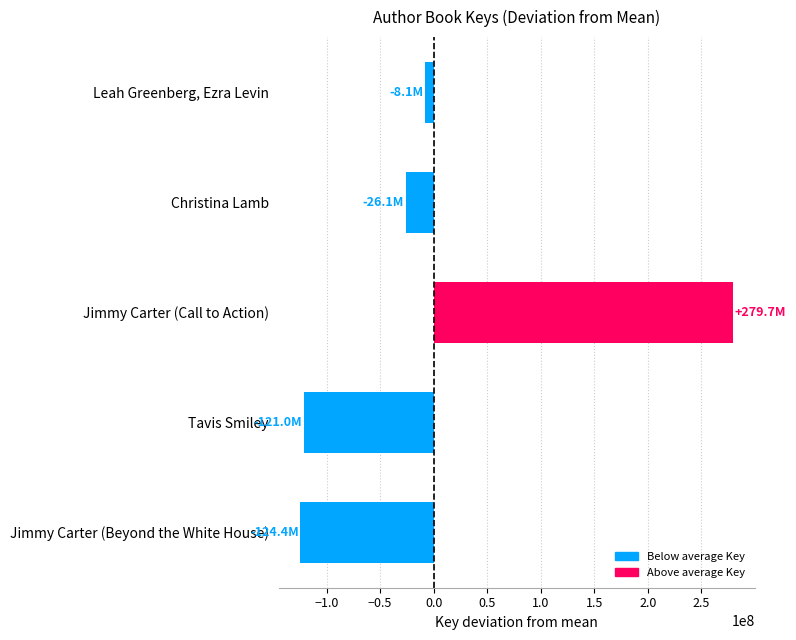

At which label is the value closest to 77612922?

Leah Greenberg, Ezra Levin